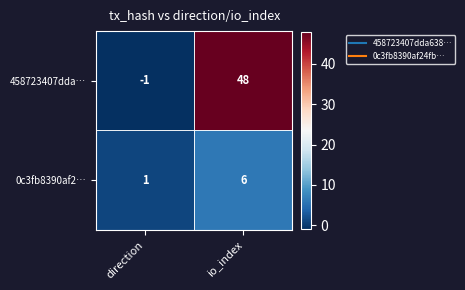

Count the number of data series in this chart.

2